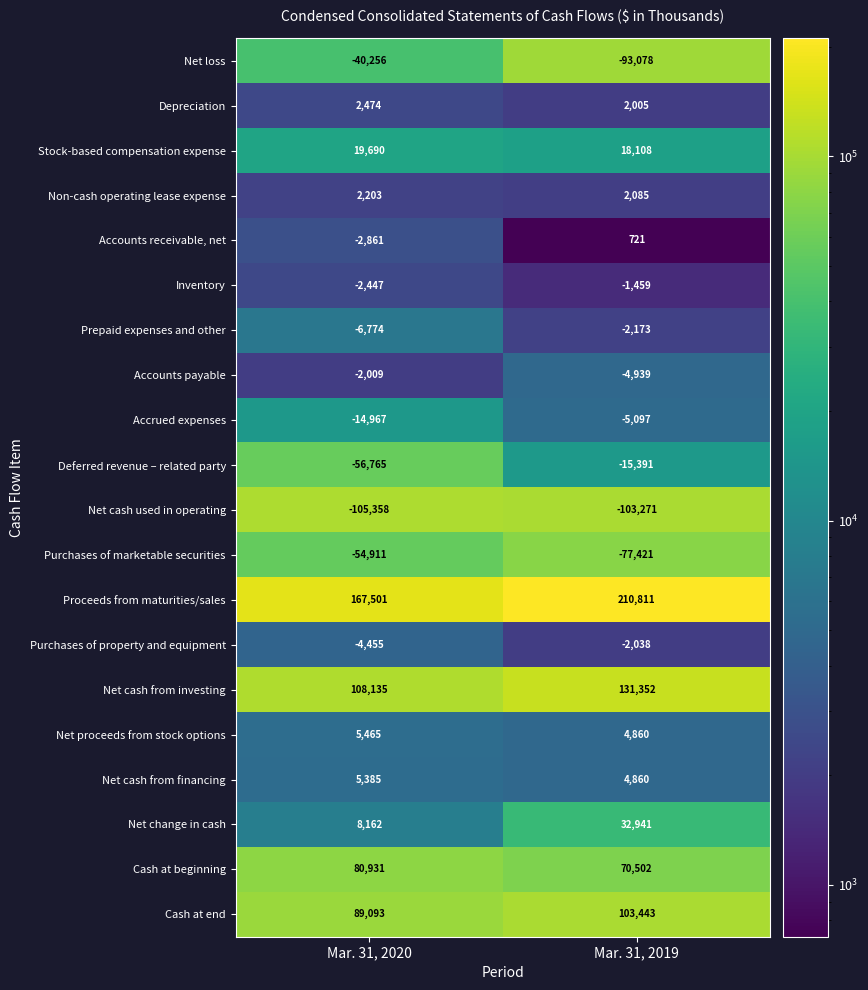

Where is Net cash used in operating nearest to the value -104314?

Mar. 31, 2019